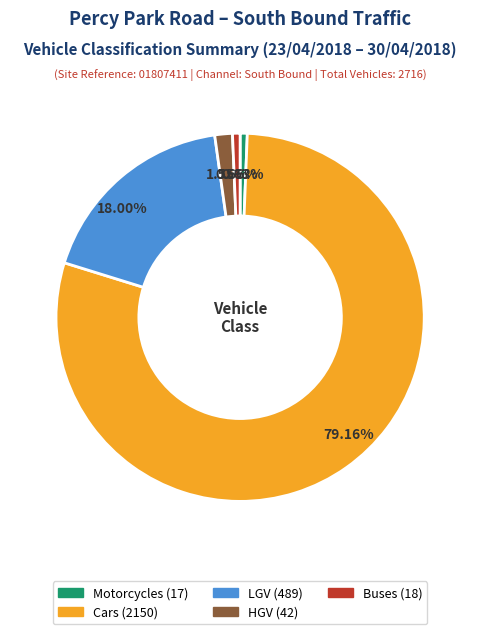

Which category has the biggest portion of the pie?

Cars